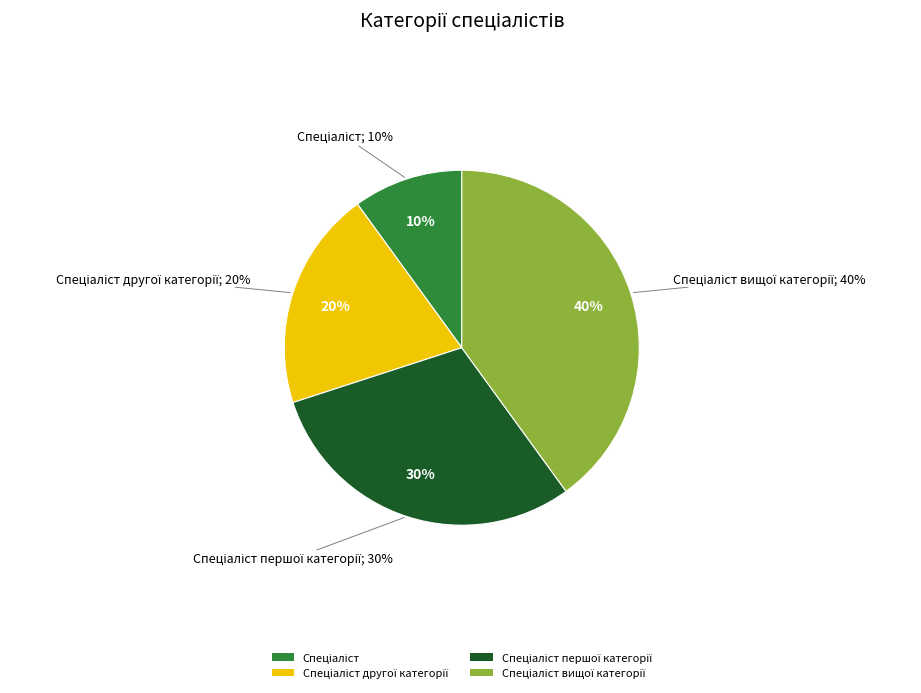

To the nearest percent, what is the combined percentage of Спеціаліст другої категорії and Спеціаліст першої категорії?

50%